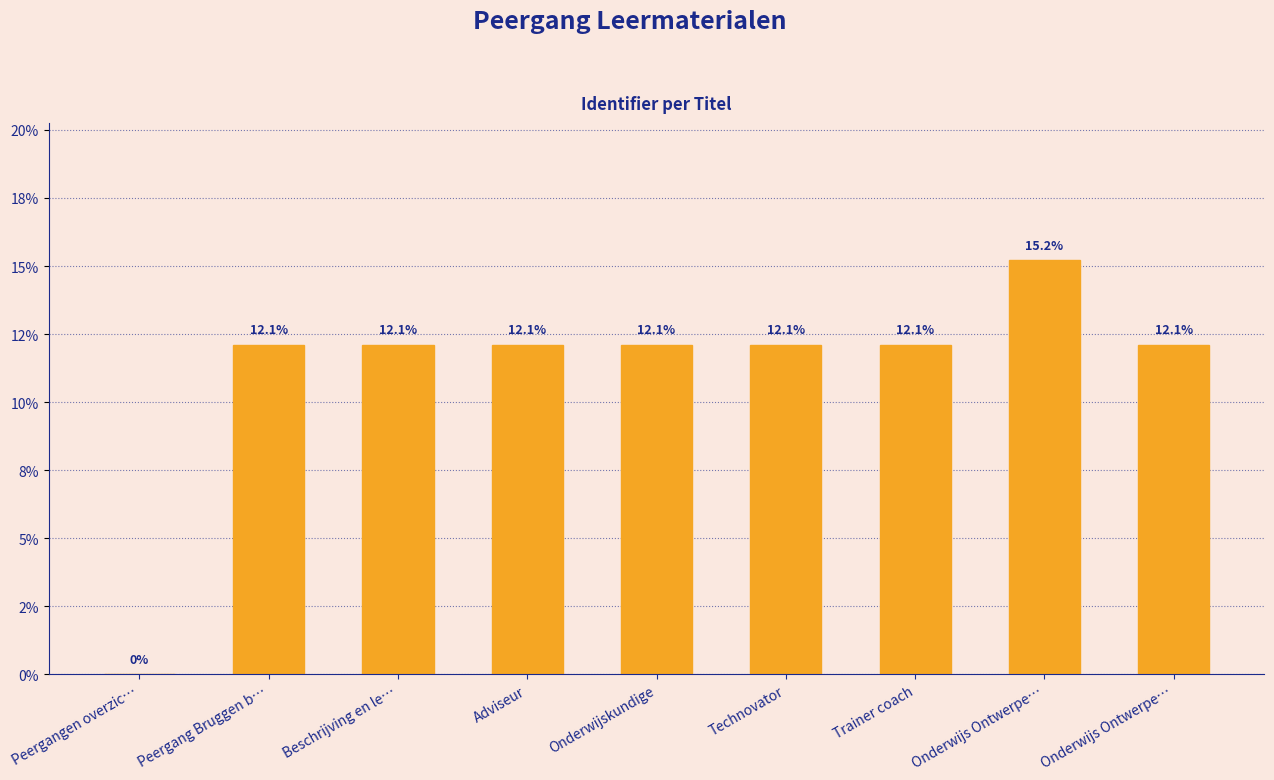

What is the sum of all values?

100.0